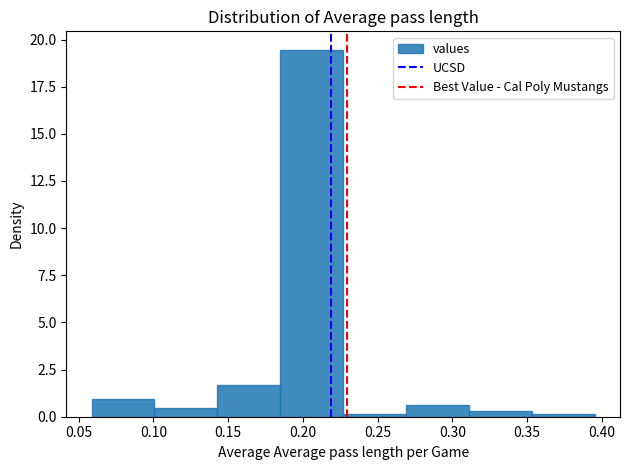

Reading left to right, transcribe this chart: for each bar, give the range it covers on the x-axis and its height. Neither the bar edges nor the heights are printed on the chart, so give them approximately, as read against the axes.

0.060 to 0.100: 1.0
0.100 to 0.145: under 0.5
0.145 to 0.185: 1.5
0.185 to 0.225: 19.5
0.225 to 0.270: under 0.5
0.270 to 0.310: 0.5
0.310 to 0.355: under 0.5
0.355 to 0.395: under 0.5